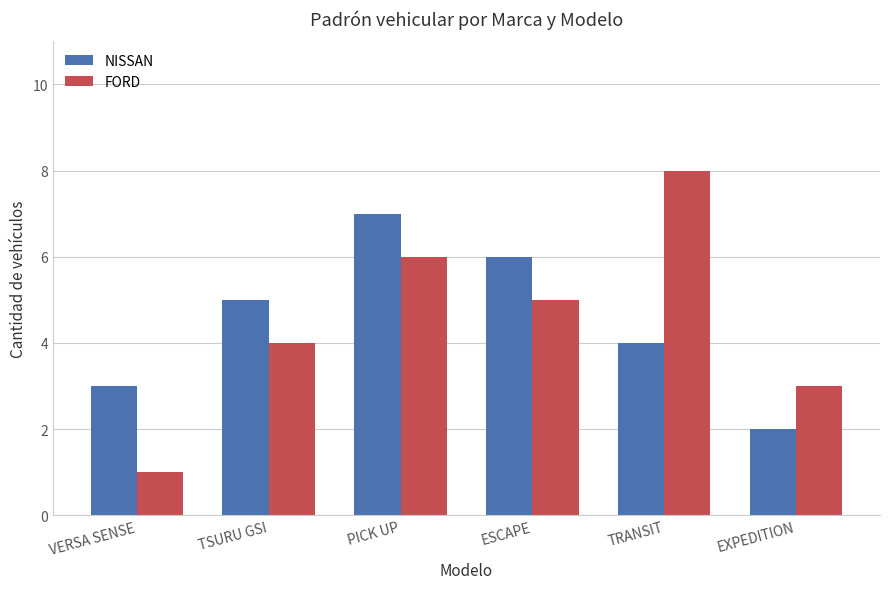

What is the spread (max minus min) of values at ESCAPE?

1